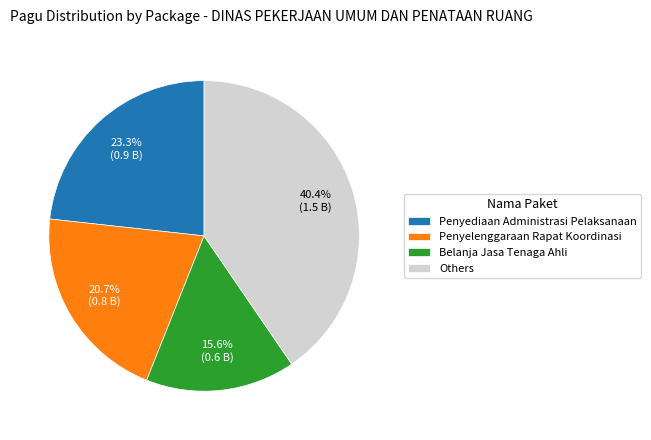

What is the largest slice in the pie chart?

Others